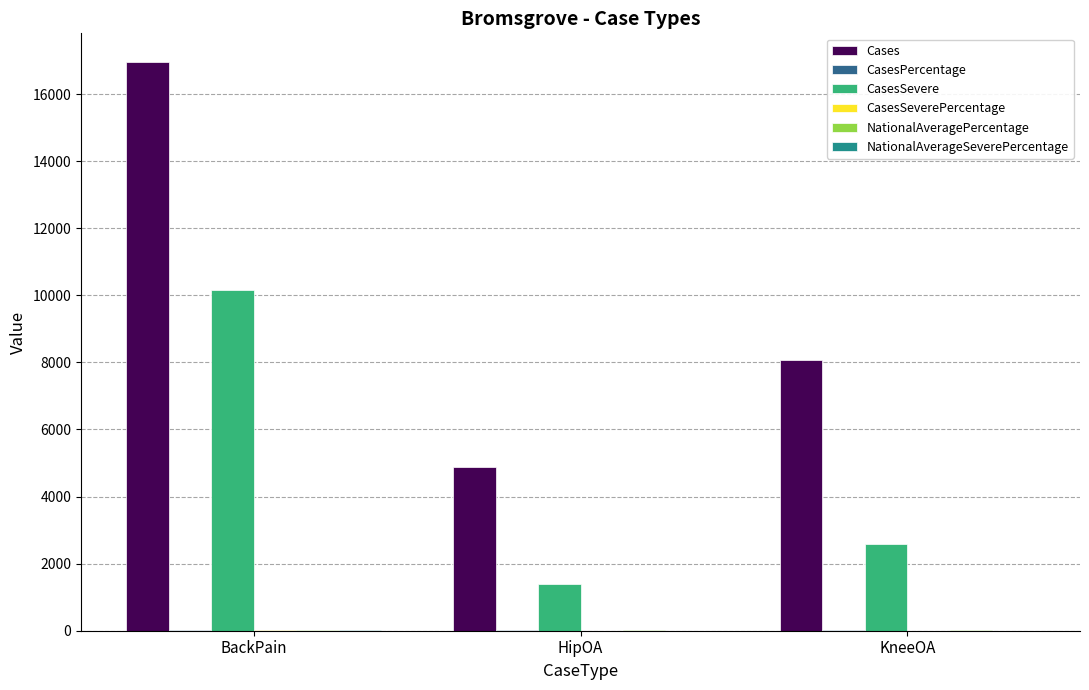

Is it true that Cases equals 11995.4 at KneeOA?

False